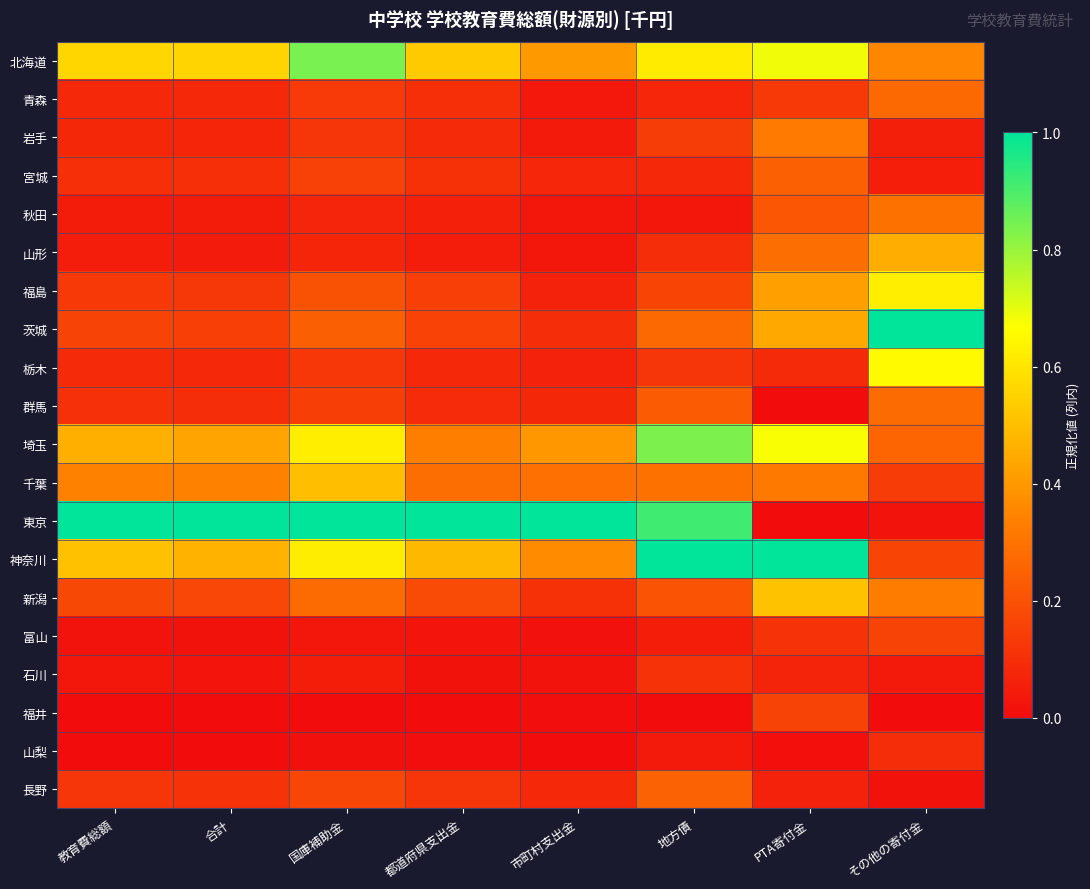

Reading right to left, extract all data points from this chart.

北海道: その他の寄付金=0.4	PTA寄付金=0.7	地方債=0.6	市町村支出金=0.4	都道府県支出金=0.5	国庫補助金=0.8	合計=0.6	教育費総額=0.6
青森: その他の寄付金=0.3	PTA寄付金=0.1	地方債=0.1	市町村支出金=0.0	都道府県支出金=0.1	国庫補助金=0.1	合計=0.1	教育費総額=0.1
岩手: その他の寄付金=0.1	PTA寄付金=0.3	地方債=0.1	市町村支出金=0.0	都道府県支出金=0.1	国庫補助金=0.1	合計=0.1	教育費総額=0.1
宮城: その他の寄付金=0.1	PTA寄付金=0.2	地方債=0.1	市町村支出金=0.1	都道府県支出金=0.1	国庫補助金=0.2	合計=0.1	教育費総額=0.1
秋田: その他の寄付金=0.3	PTA寄付金=0.2	地方債=0.0	市町村支出金=0.0	都道府県支出金=0.1	国庫補助金=0.1	合計=0.0	教育費総額=0.0
山形: その他の寄付金=0.5	PTA寄付金=0.3	地方債=0.1	市町村支出金=0.0	都道府県支出金=0.0	国庫補助金=0.1	合計=0.0	教育費総額=0.0
福島: その他の寄付金=0.6	PTA寄付金=0.4	地方債=0.2	市町村支出金=0.1	都道府県支出金=0.1	国庫補助金=0.2	合計=0.1	教育費総額=0.1
茨城: その他の寄付金=1.0	PTA寄付金=0.4	地方債=0.3	市町村支出金=0.1	都道府県支出金=0.2	国庫補助金=0.2	合計=0.2	教育費総額=0.2
栃木: その他の寄付金=0.7	PTA寄付金=0.1	地方債=0.1	市町村支出金=0.1	都道府県支出金=0.1	国庫補助金=0.1	合計=0.1	教育費総額=0.1
群馬: その他の寄付金=0.3	PTA寄付金=0.0	地方債=0.2	市町村支出金=0.1	都道府県支出金=0.1	国庫補助金=0.1	合計=0.1	教育費総額=0.1
埼玉: その他の寄付金=0.3	PTA寄付金=0.7	地方債=0.8	市町村支出金=0.4	都道府県支出金=0.3	国庫補助金=0.6	合計=0.4	教育費総額=0.5
千葉: その他の寄付金=0.1	PTA寄付金=0.3	地方債=0.3	市町村支出金=0.3	都道府県支出金=0.3	国庫補助金=0.5	合計=0.3	教育費総額=0.3
東京: その他の寄付金=0.0	PTA寄付金=0.0	地方債=0.9	市町村支出金=1.0	都道府県支出金=1.0	国庫補助金=1.0	合計=1.0	教育費総額=1.0
神奈川: その他の寄付金=0.2	PTA寄付金=1.0	地方債=1.0	市町村支出金=0.4	都道府県支出金=0.5	国庫補助金=0.6	合計=0.5	教育費総額=0.5
新潟: その他の寄付金=0.3	PTA寄付金=0.5	地方債=0.2	市町村支出金=0.1	都道府県支出金=0.2	国庫補助金=0.3	合計=0.2	教育費総額=0.2
富山: その他の寄付金=0.2	PTA寄付金=0.1	地方債=0.1	市町村支出金=0.0	都道府県支出金=0.0	国庫補助金=0.0	合計=0.0	教育費総額=0.0
石川: その他の寄付金=0.0	PTA寄付金=0.1	地方債=0.1	市町村支出金=0.0	都道府県支出金=0.0	国庫補助金=0.0	合計=0.0	教育費総額=0.0
福井: その他の寄付金=0.0	PTA寄付金=0.2	地方債=0.0	市町村支出金=0.0	都道府県支出金=0.0	国庫補助金=0.0	合計=0.0	教育費総額=0.0
山梨: その他の寄付金=0.1	PTA寄付金=0.0	地方債=0.0	市町村支出金=0.0	都道府県支出金=0.0	国庫補助金=0.0	合計=0.0	教育費総額=0.0
長野: その他の寄付金=0.0	PTA寄付金=0.1	地方債=0.2	市町村支出金=0.1	都道府県支出金=0.1	国庫補助金=0.2	合計=0.1	教育費総額=0.1